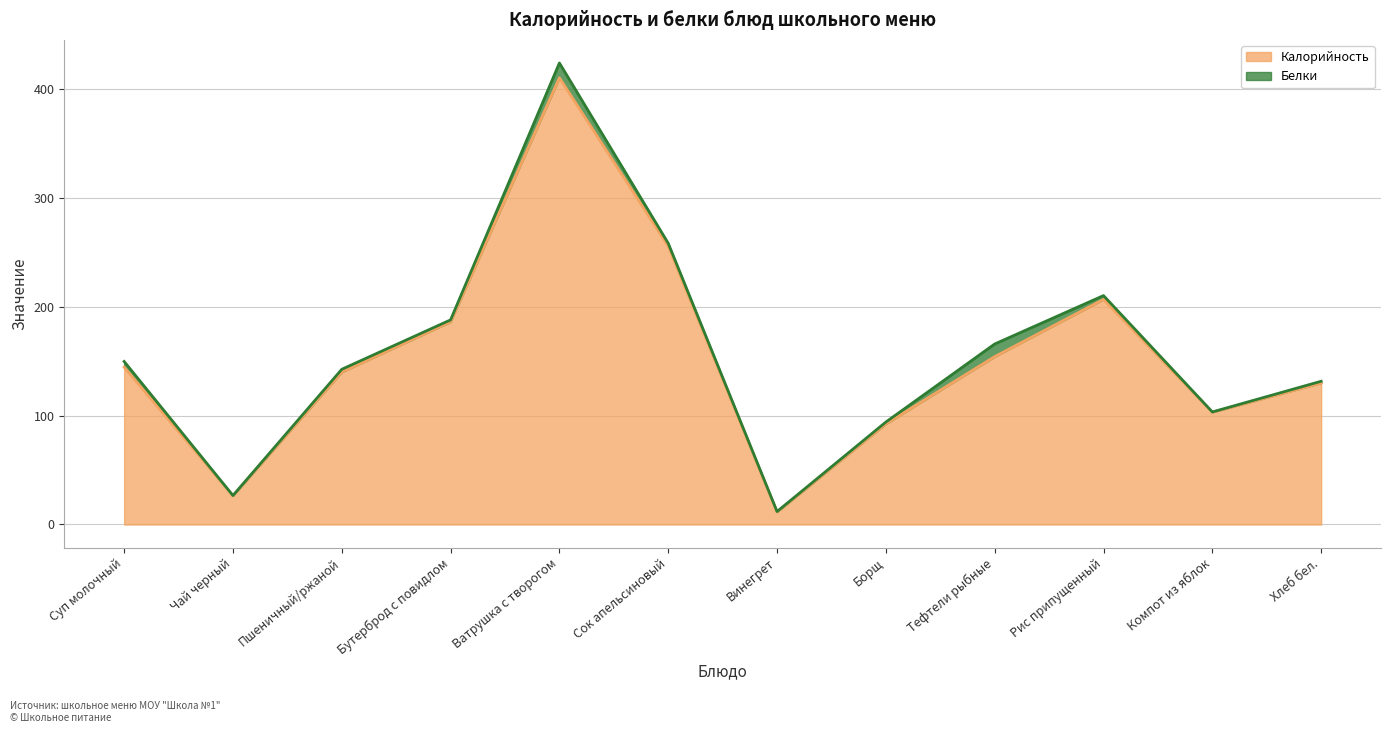

List the labels in order of value, smallest first.

Винегрет, Чай черный, Борщ, Компот из яблок, Хлеб бел., Пшеничный/ржаной, Суп молочный, Тефтели рыбные, Бутерброд с повидлом, Рис припущенный, Сок апельсиновый, Ватрушка с творогом